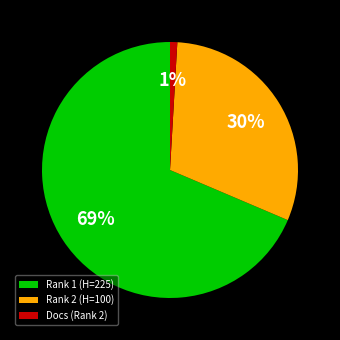

To the nearest percent, what is the difference between the largest and smallest slice percentages?

68%